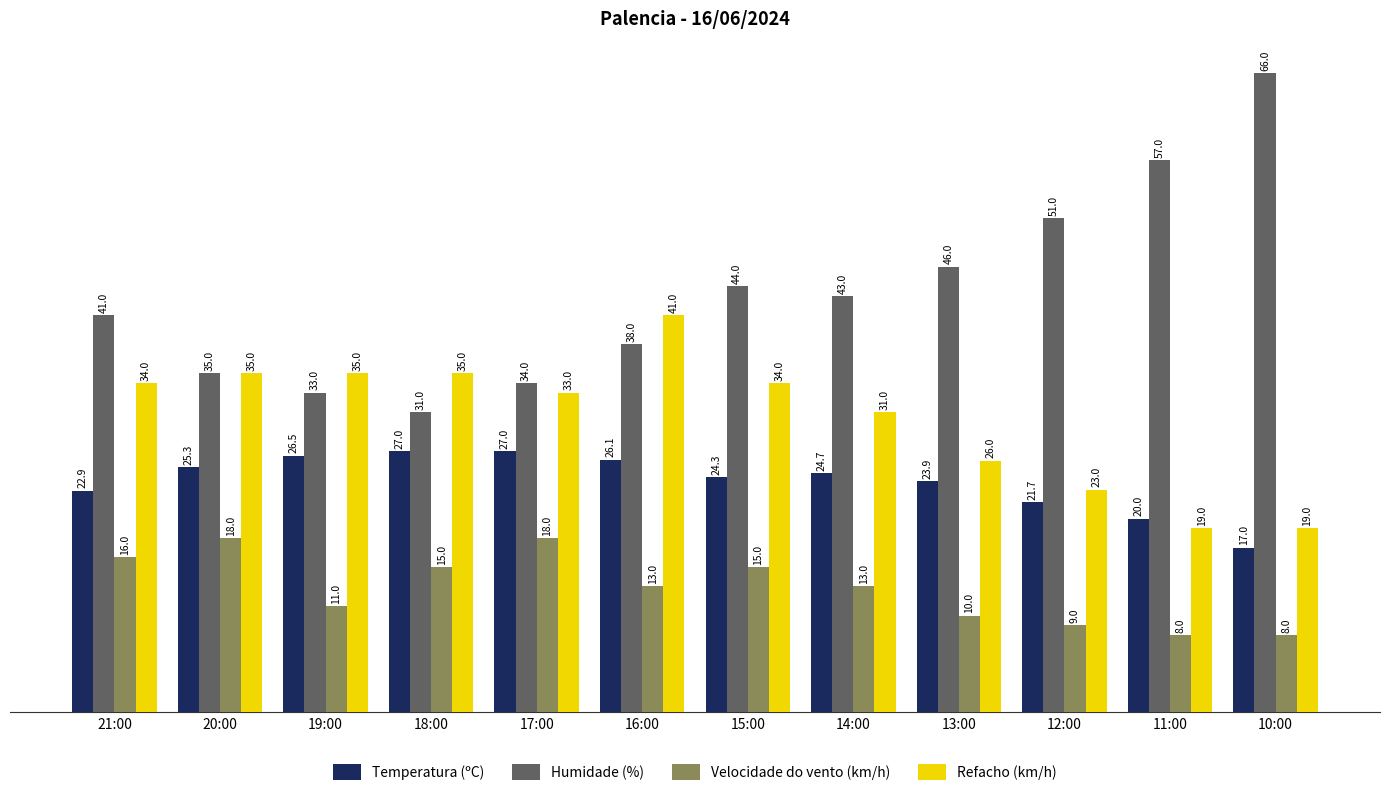

Where is Refacho (km/h) nearest to the value 30?

14:00